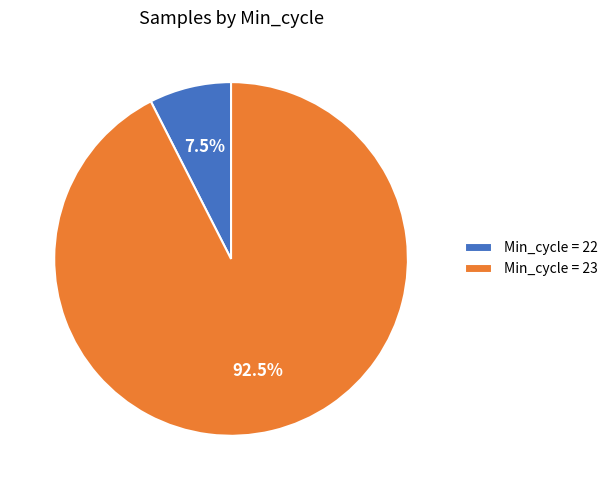

Which has a higher value, Min_cycle = 23 or Min_cycle = 22?

Min_cycle = 23